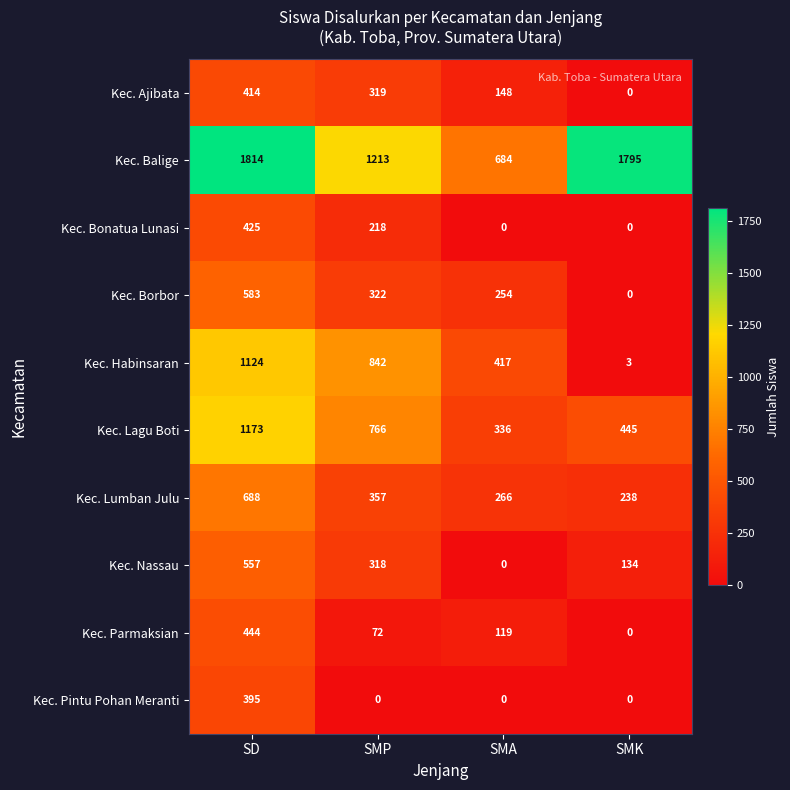

What is the sum of the Kec. Parmaksian values at SD and SMA?

563